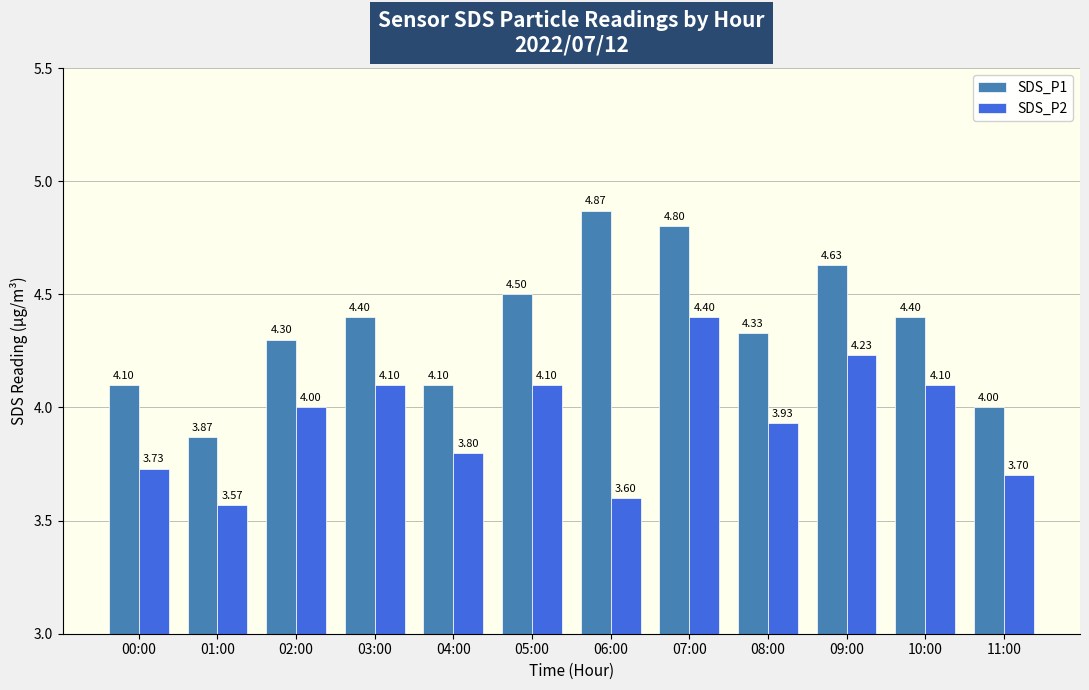

At which label does SDS_P1 reach its minimum?

01:00